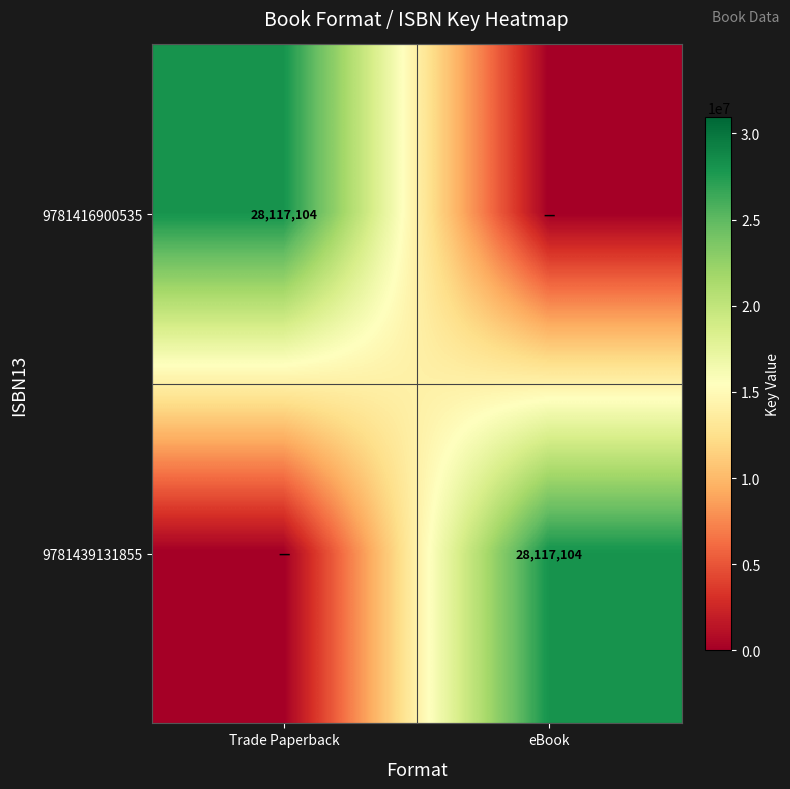

Is it true that 9781416900535 equals 37781363 at Trade Paperback?

False